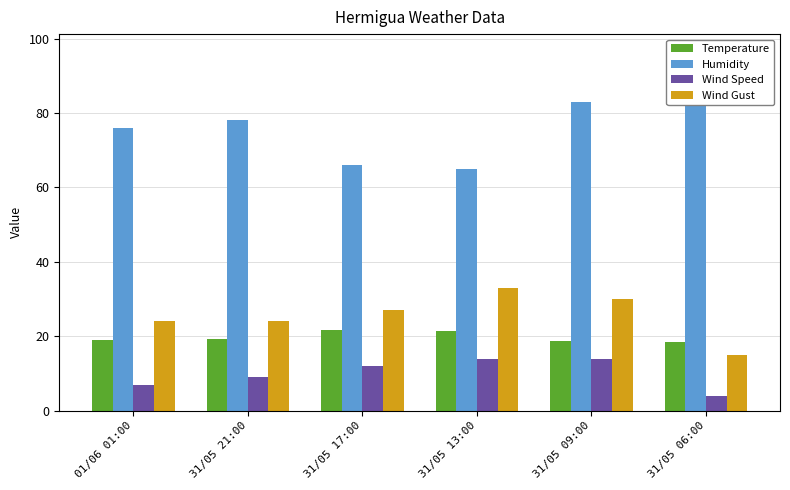

What is the sum of the Wind Gust values at 01/06 01:00 and 31/05 09:00?

54.0